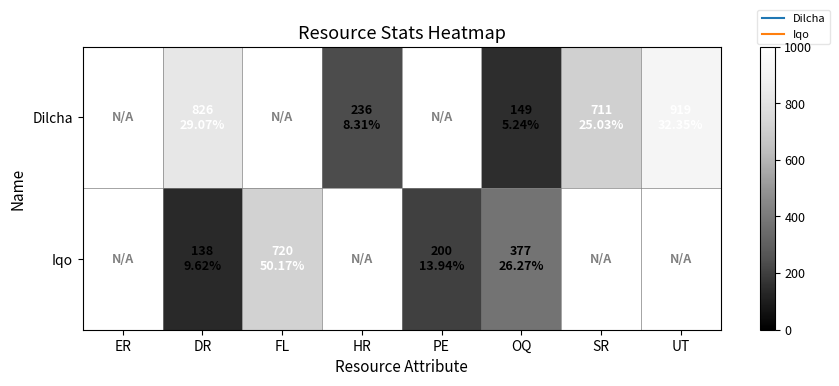

Count the number of categories in the chart.

8